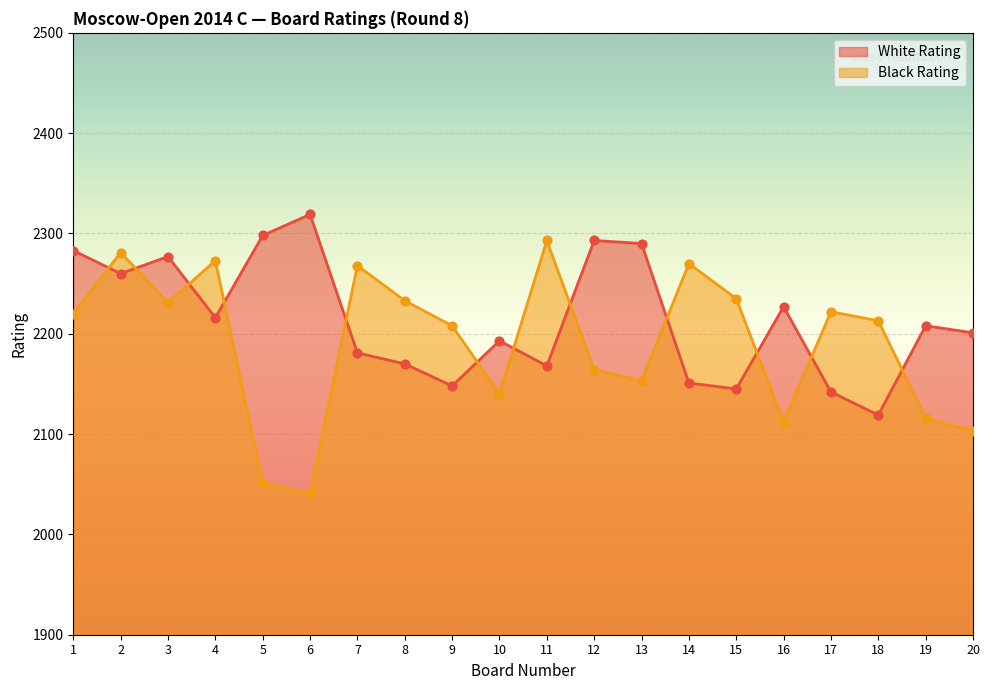

Which series has the largest Y range (max minus min)?

Black Rating